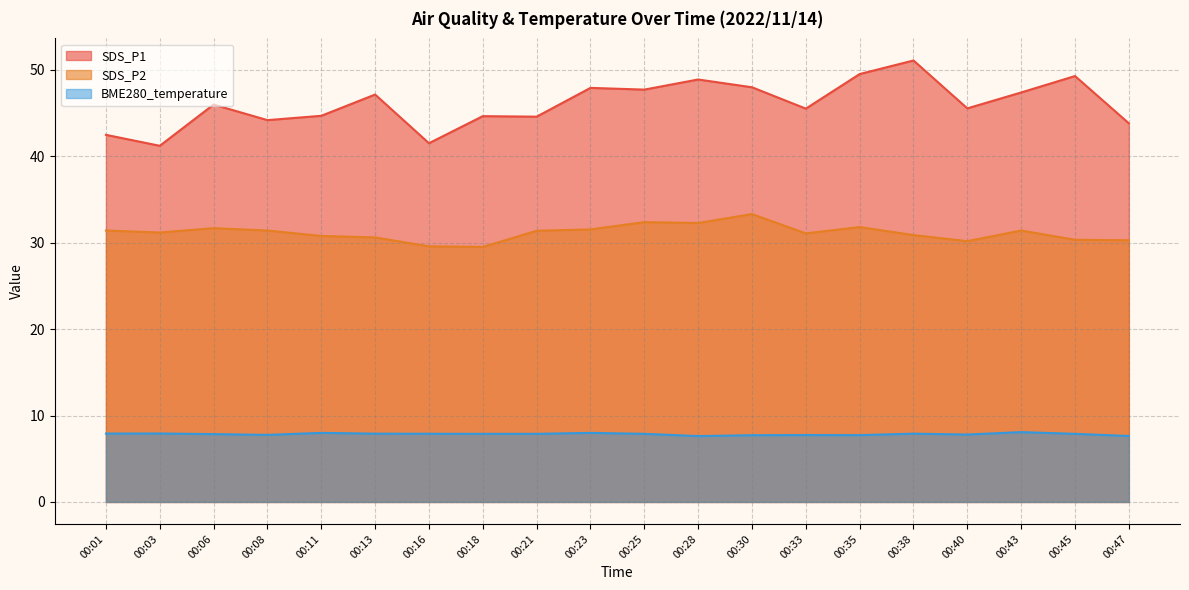

Which series has the largest total across all categories?

SDS_P1